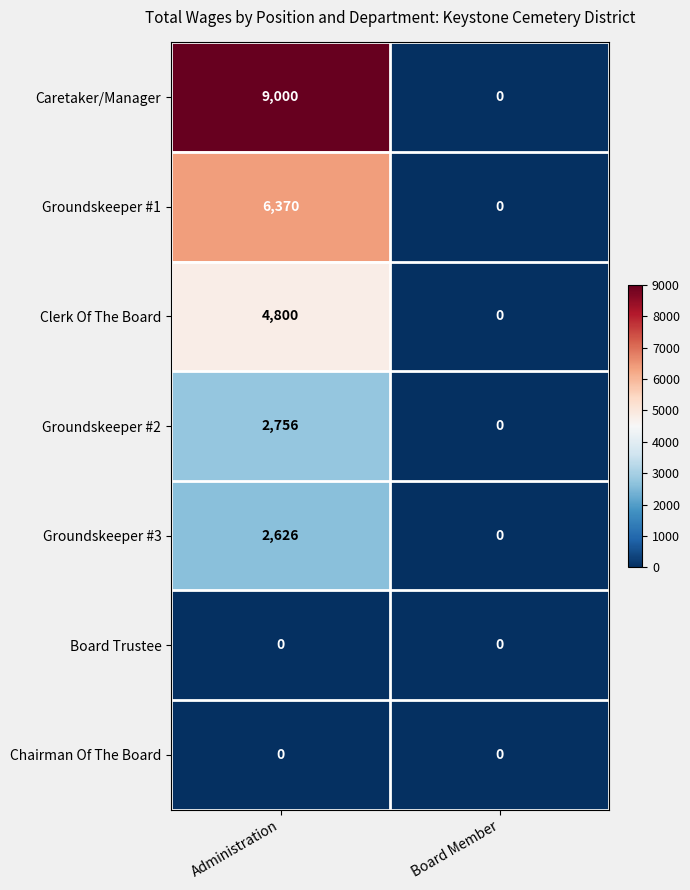

Which series has the largest total across all categories?

Caretaker/Manager